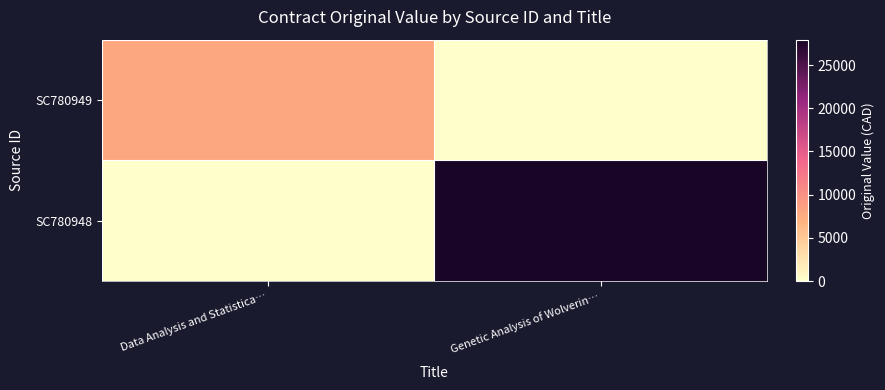

Which series changed the most between Data Analysis and Statistica… and Genetic Analysis of Wolverin…?

SC780948